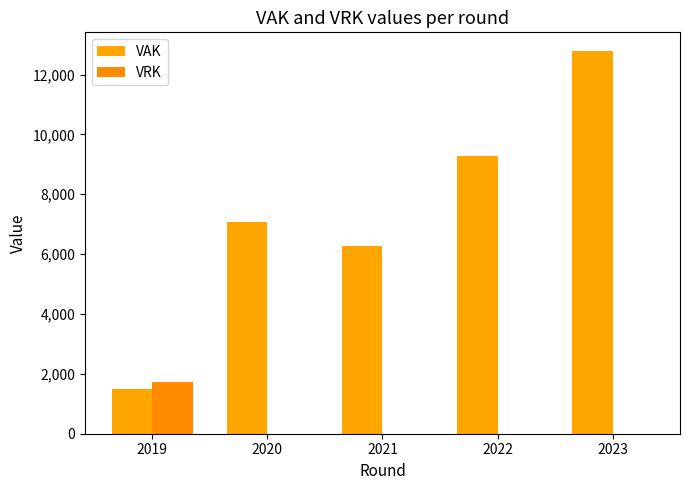

List the labels in order of VRK value, largest first.

2019, 2020, 2021, 2022, 2023